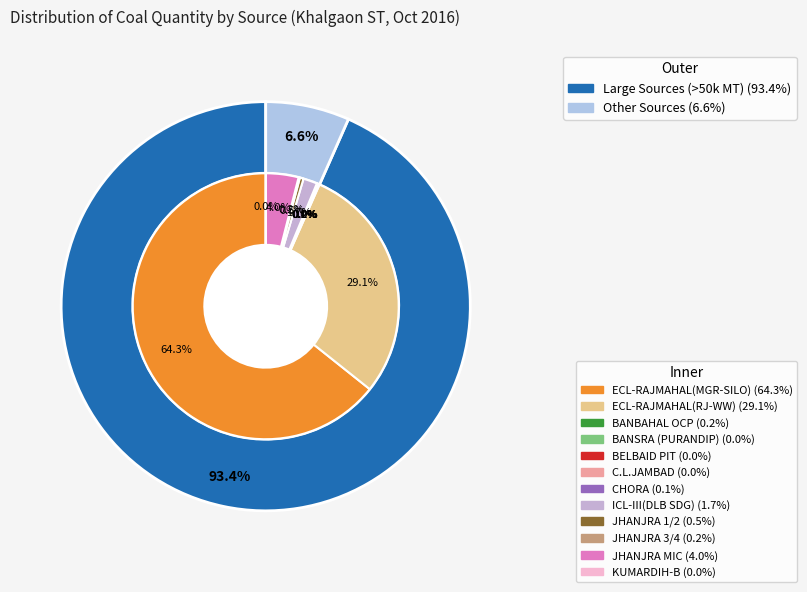

Which category has the biggest portion of the pie?

ECL-RAJMAHAL(MGR-SILO)